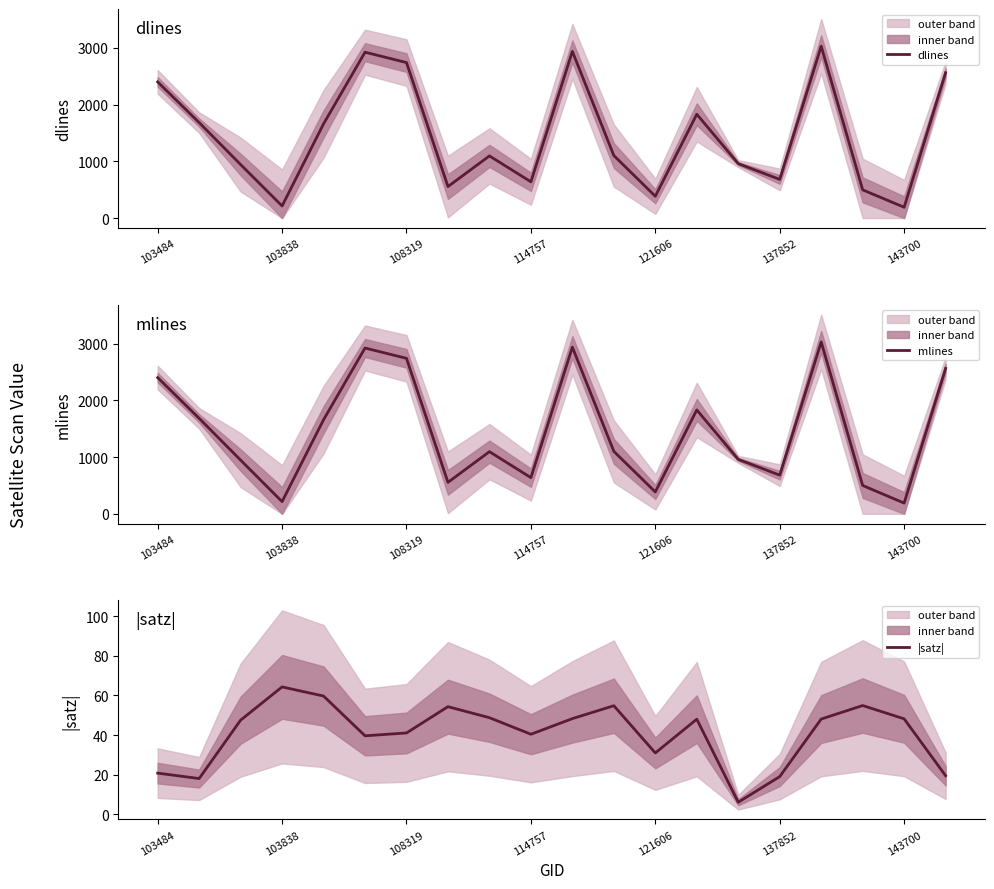

What is the value of the |satz| point at the 1st from the left?

20.8